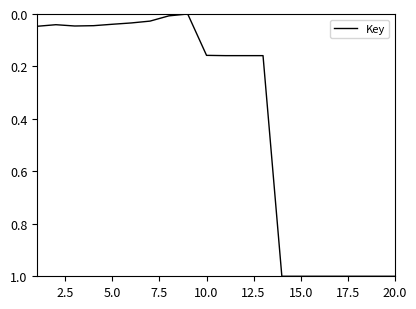

What is the difference between the maximum and minimum values?

1.0